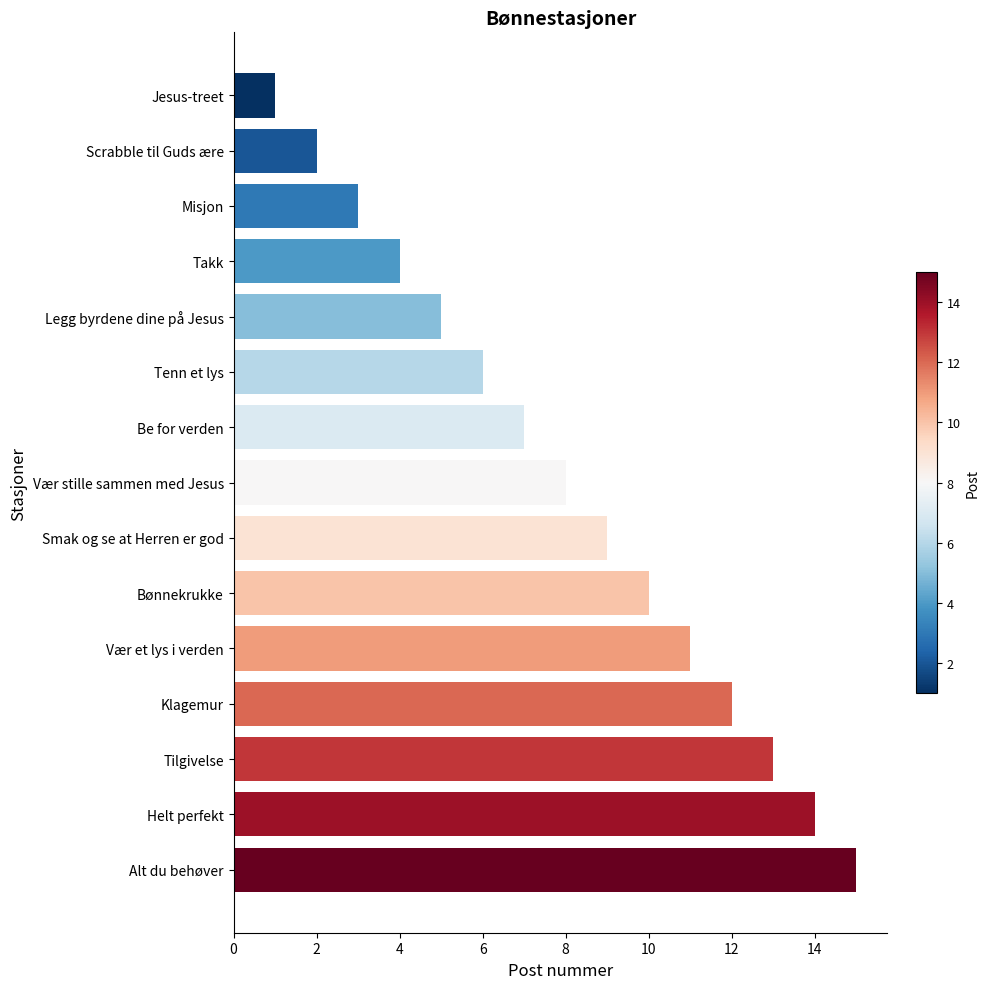

What is the smallest value displayed?

1